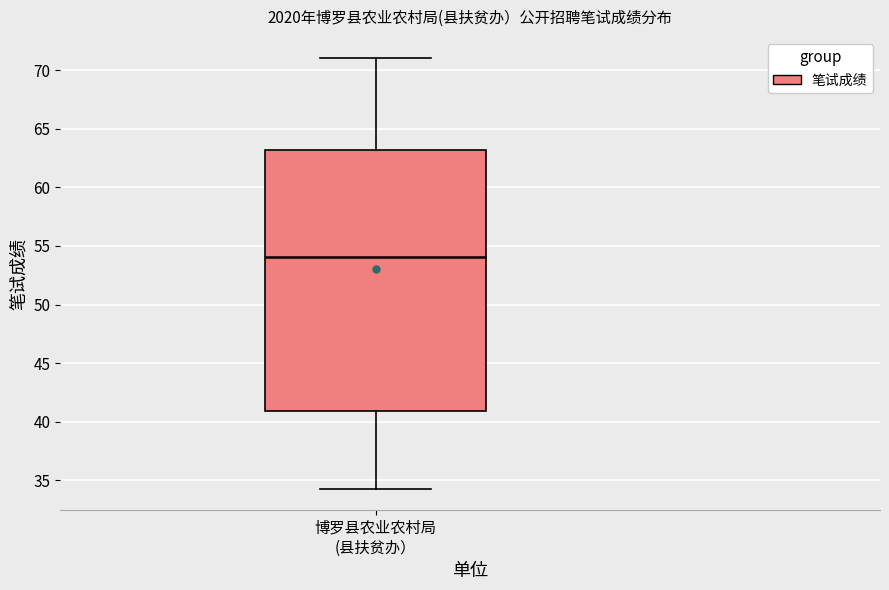

Where does the lower whisker of the box for 博罗县农业农村局 (县扶贫办） end on the y-axis? The values are not printed on the chart, so give them approximately, as read against the axis.

34.5